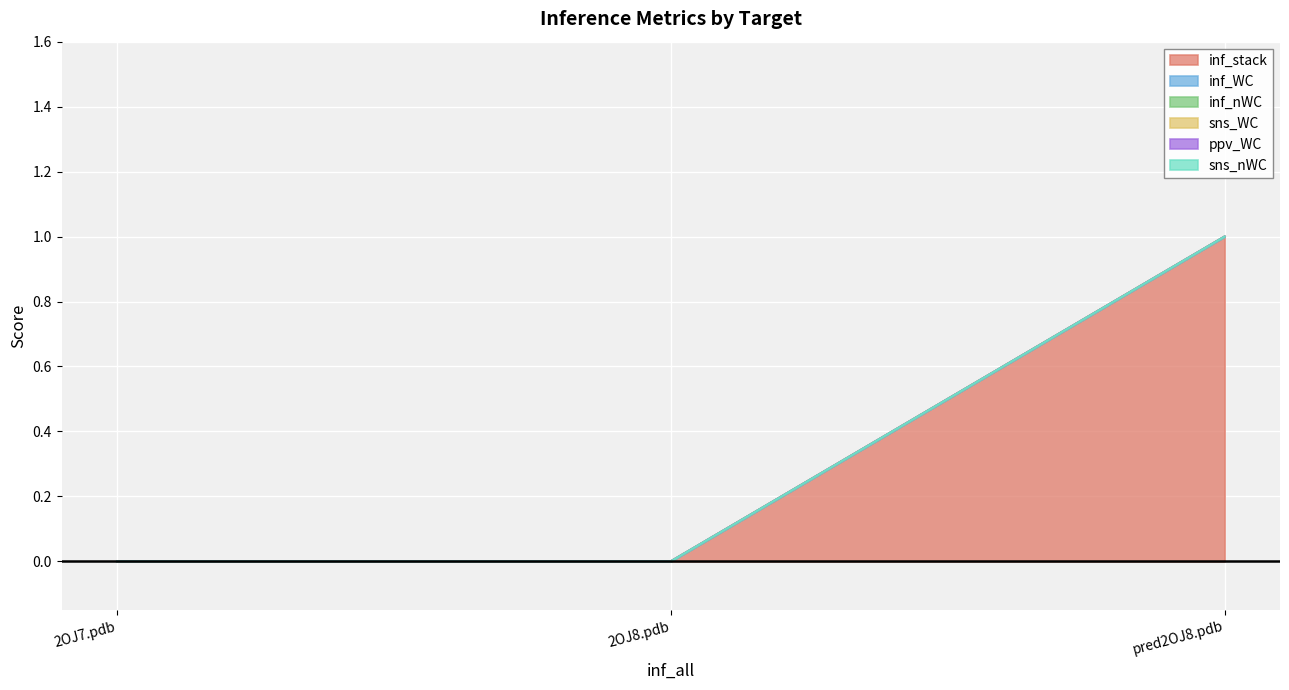

At which category does the chart reach its minimum across all series?

2OJ7.pdb